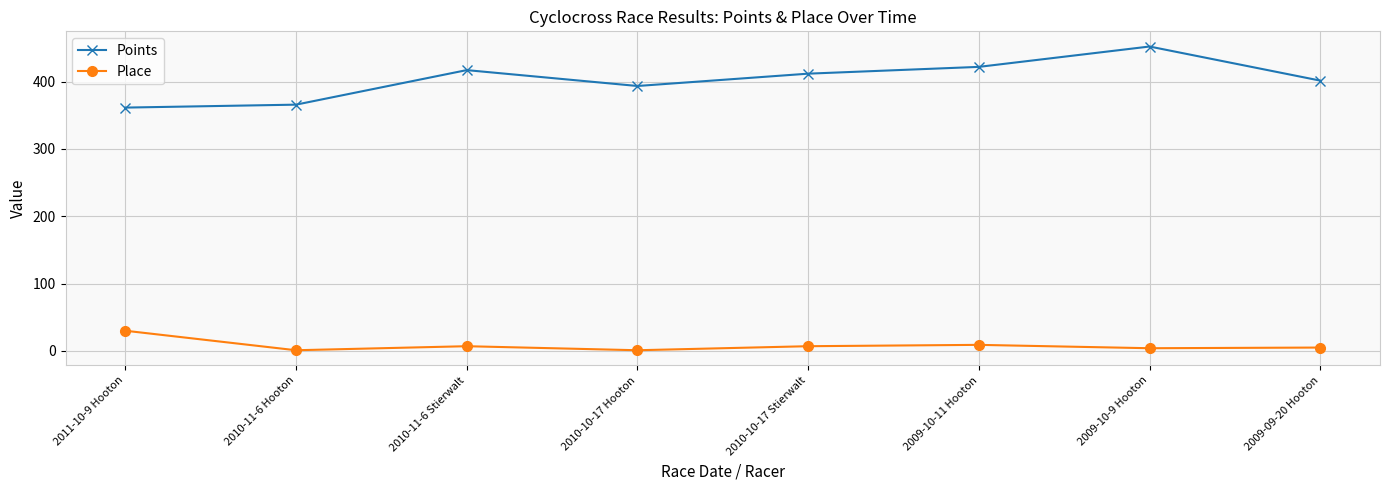

Is it true that Place equals 50.2 at 2011-10-9 Hooton?

False